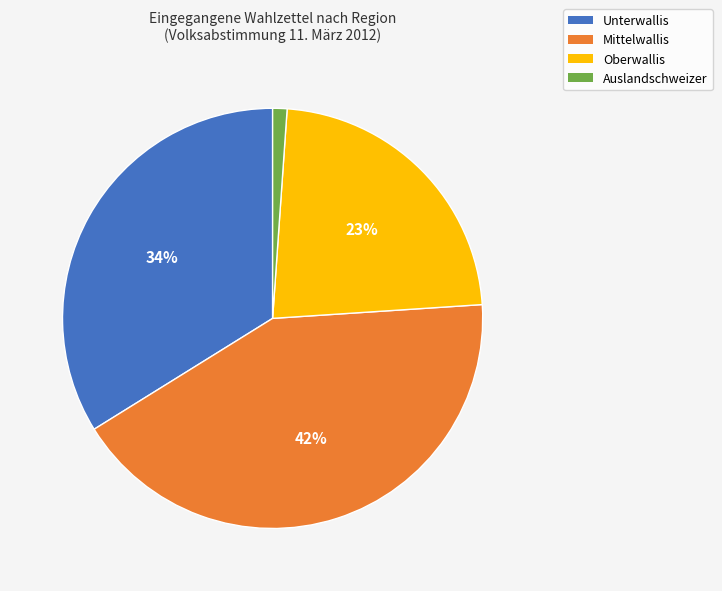

Do Auslandschweizer and Mittelwallis together represent more than half of the pie?

No